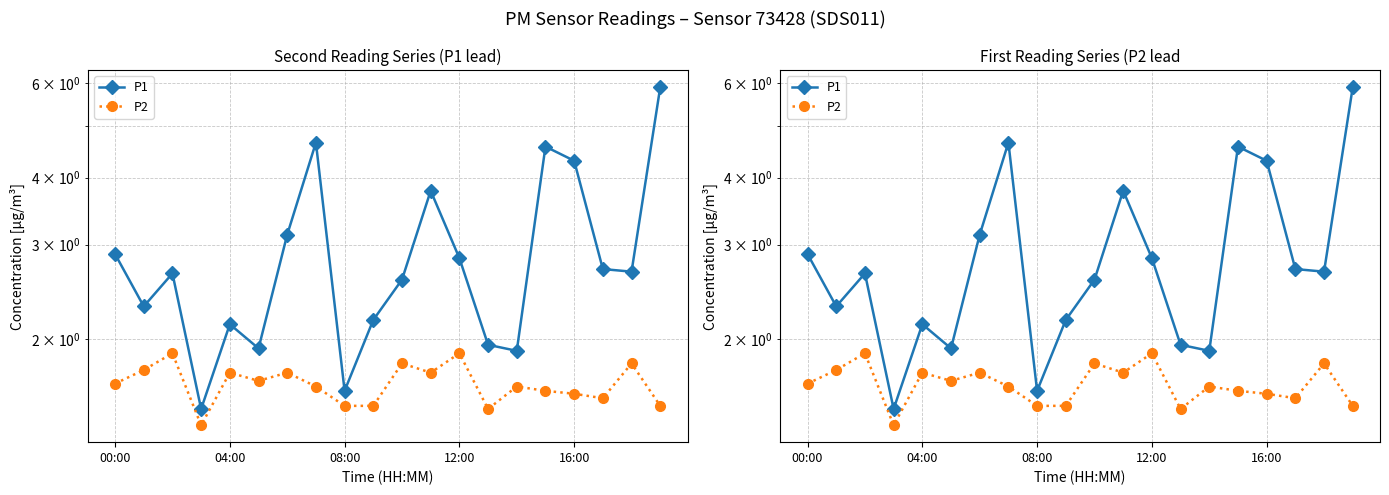

True or false: P2 and P1 cross at least once.

False